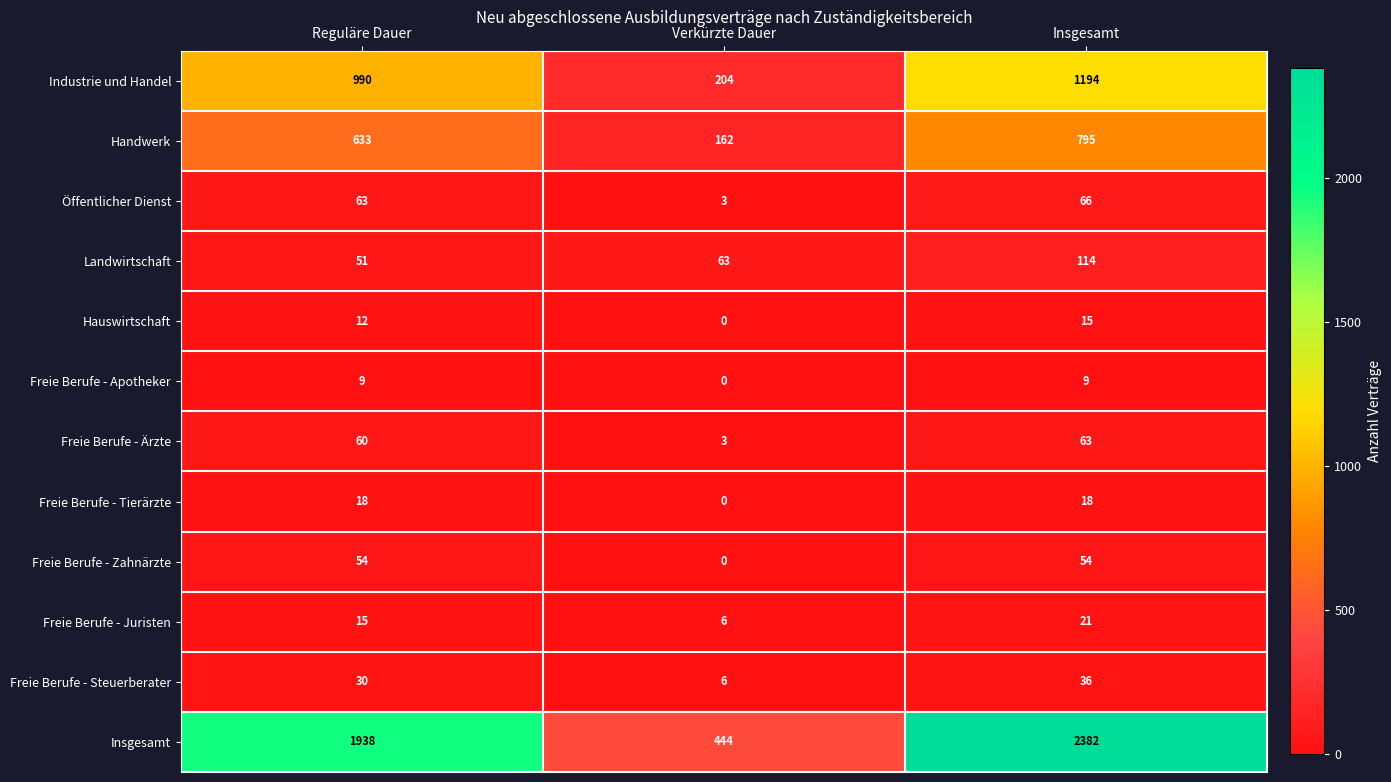

Count the number of categories in the chart.

3